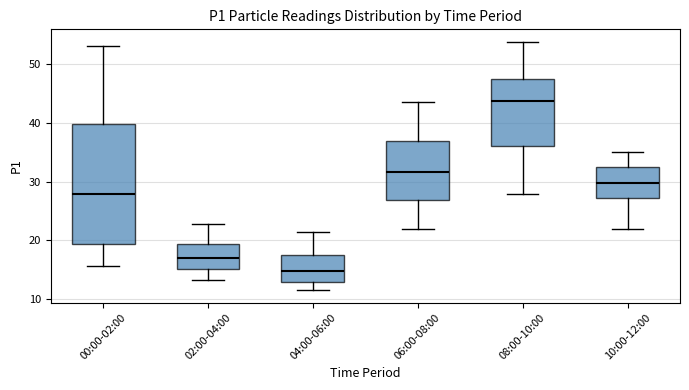

Which box has the lowest median line?

04:00-06:00